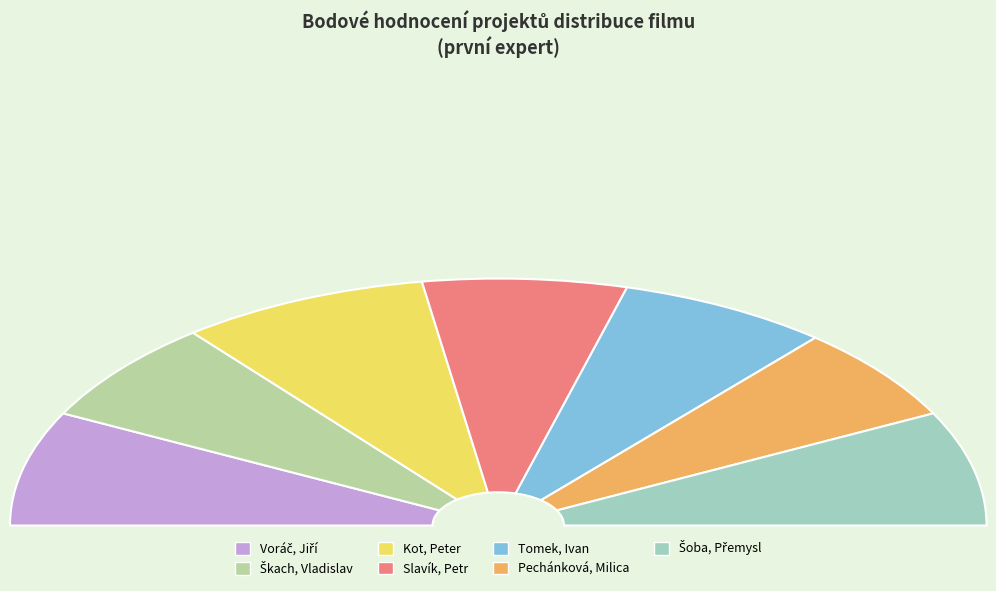

Combined, do Tomek, Ivan and Slavík, Petr account for over 50%?

No